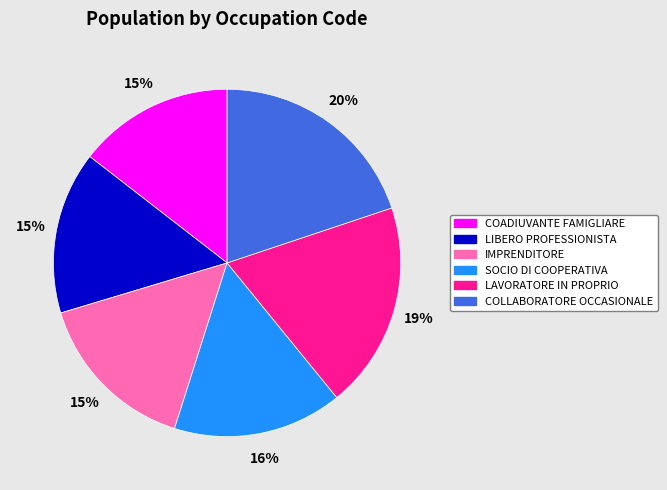

Does IMPRENDITORE represent more than half of the total?

No